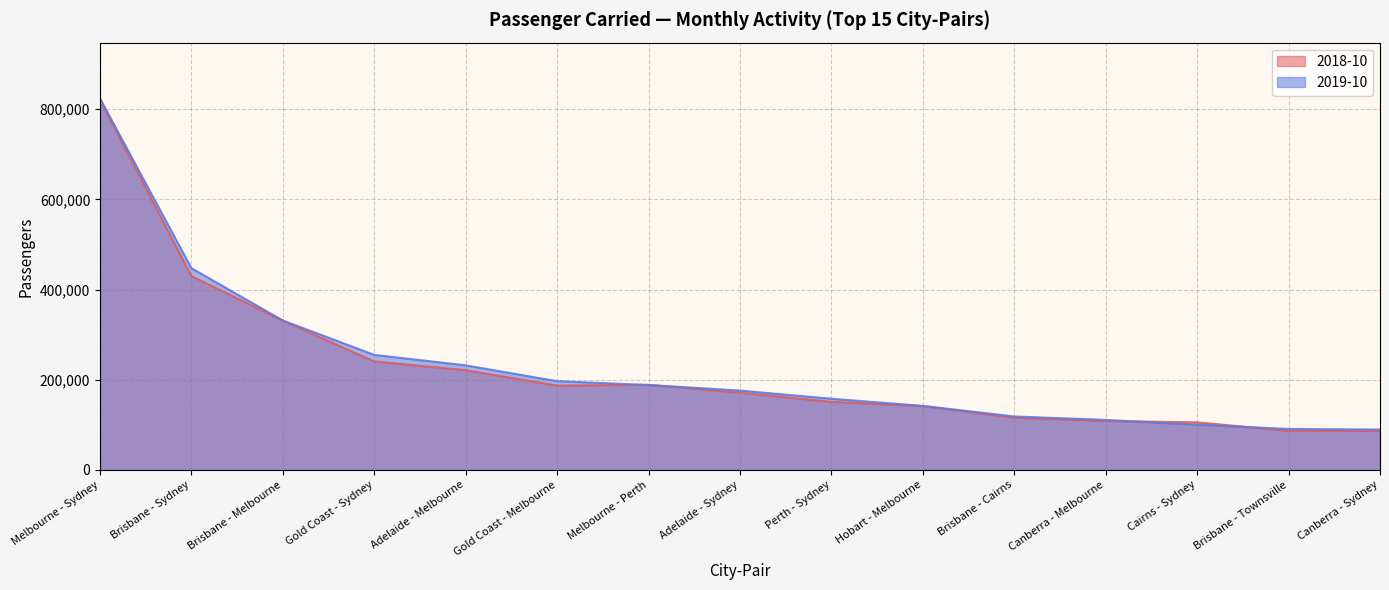

Reading right to left, extract all data points from this chart.

2018-10: 86603	86852	105682	108658	115879	141581	151269	171464	188916	187145	221346	240827	331030	430052	821285
2019-10: 89721	90971	100410	111079	118691	142101	157973	176119	188376	196929	232046	255206	331472	447595	823951